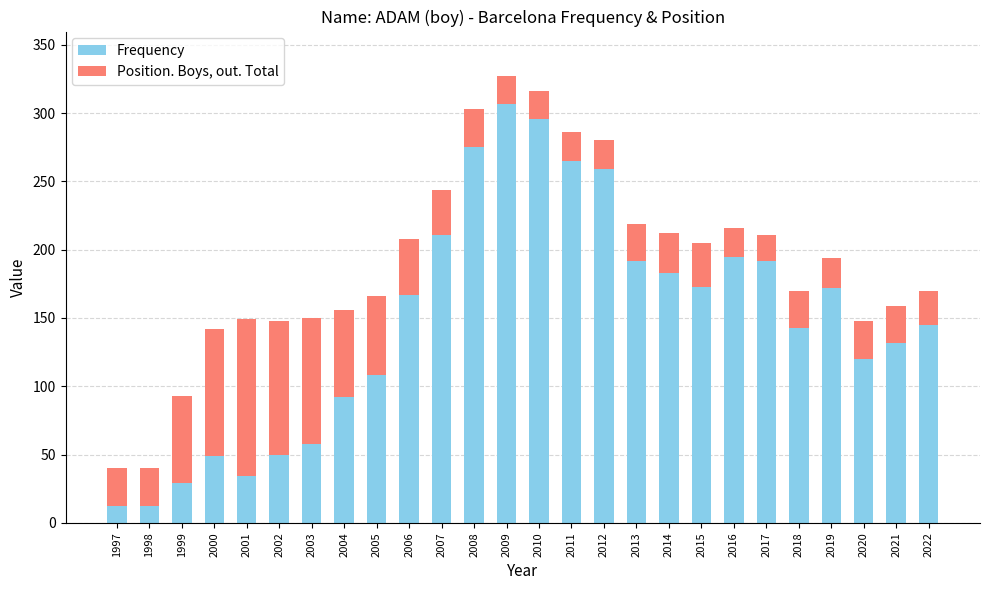

The Frequency series shows 265 at 2016. True or false?

False